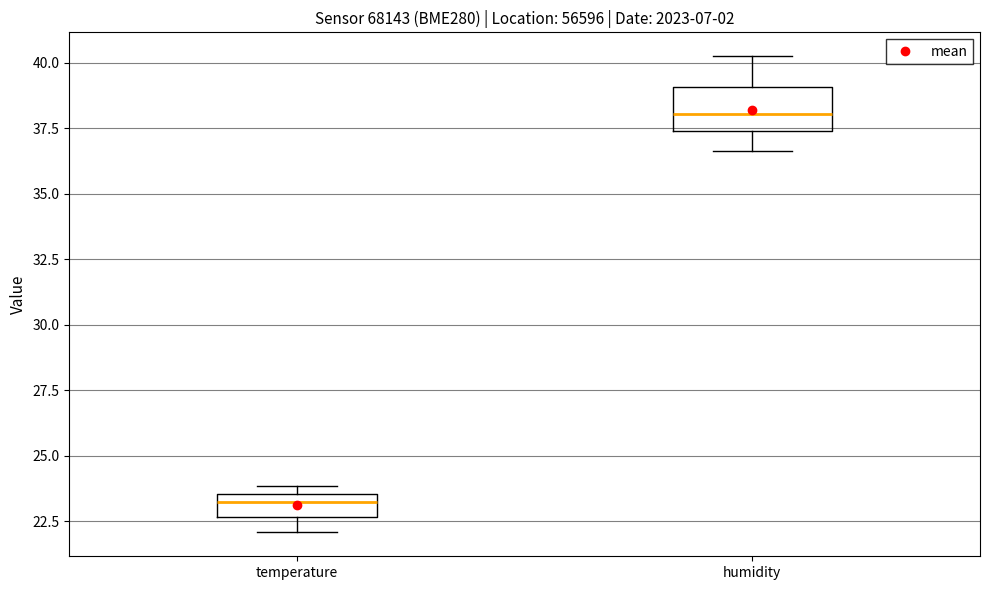

Where does the median line of the box for temperature sit on the y-axis? The values are not printed on the chart, so give them approximately, as read against the axis.

23.0